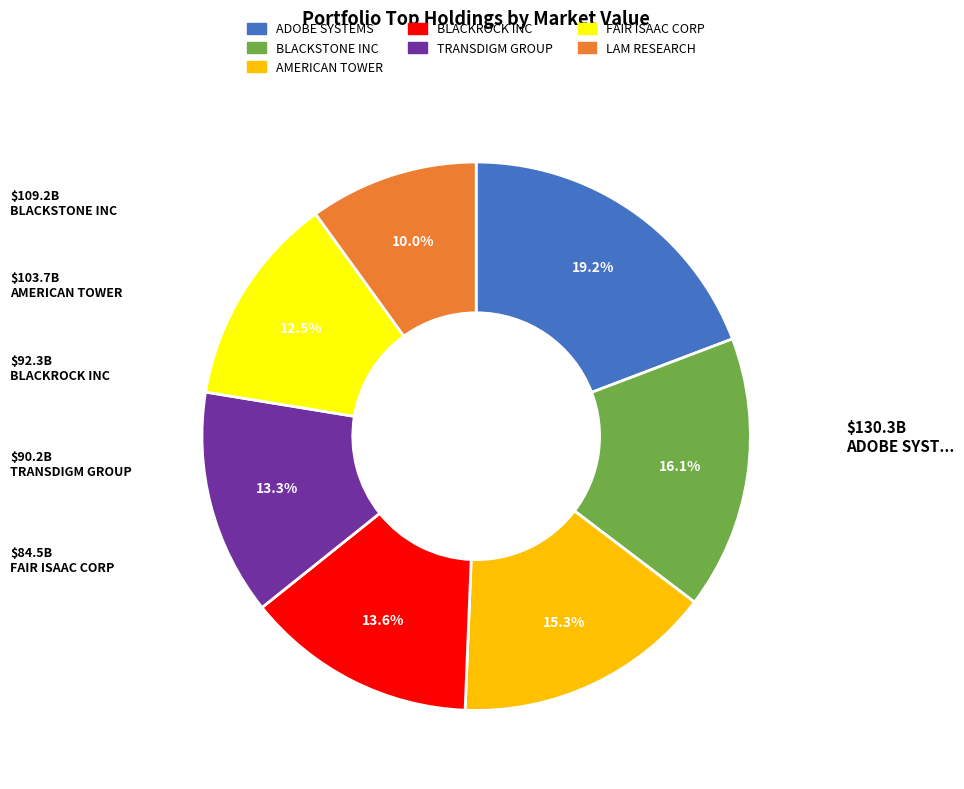

How many slices are in this pie chart?

7